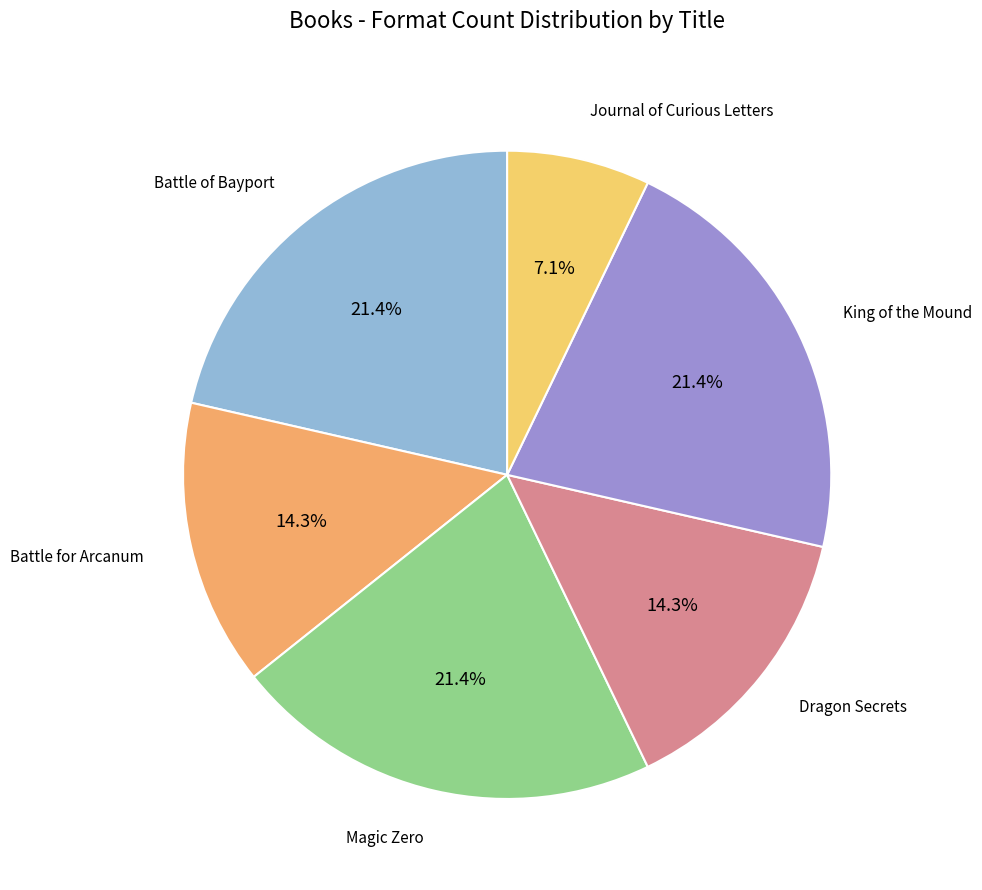

How many slices are in this pie chart?

6